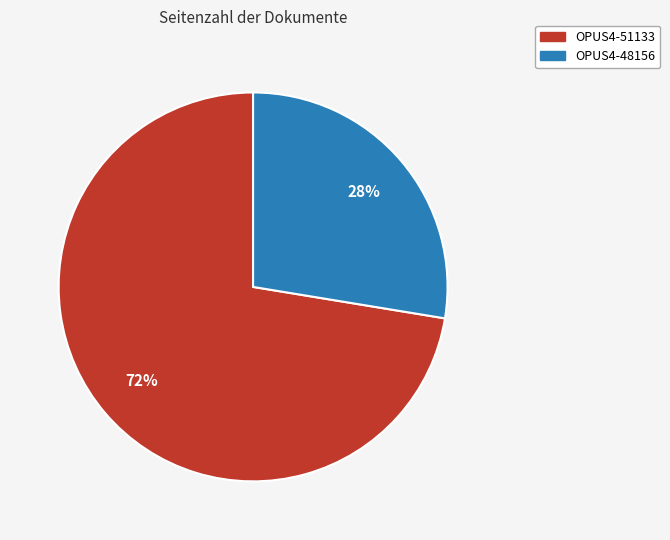

What is the ratio of the value at OPUS4-48156 to the value at OPUS4-51133?

0.4